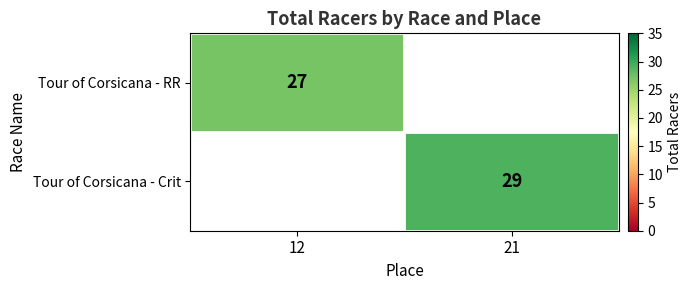

The Tour of Corsicana - RR series shows 27 at 12. True or false?

True